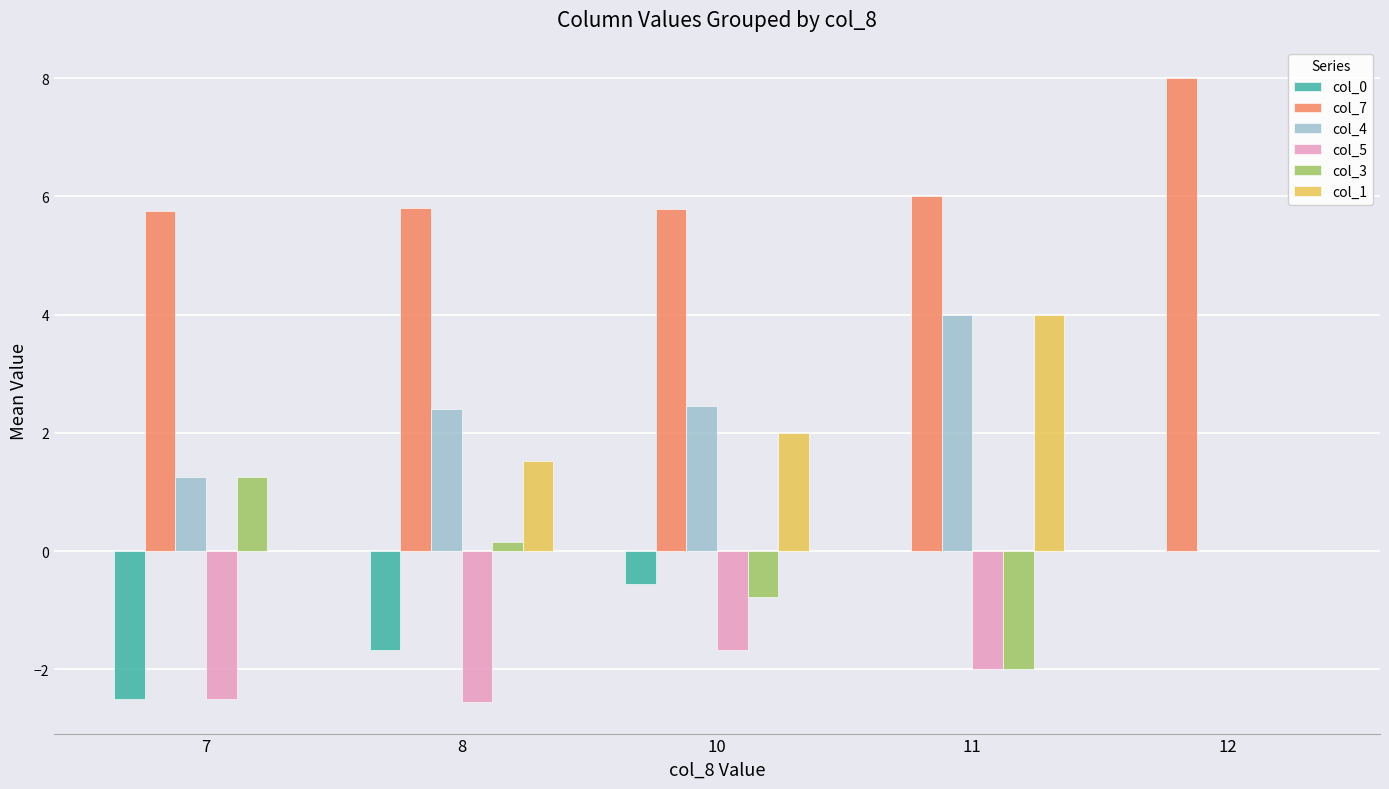

How many positive values does the col_4 series have?

4